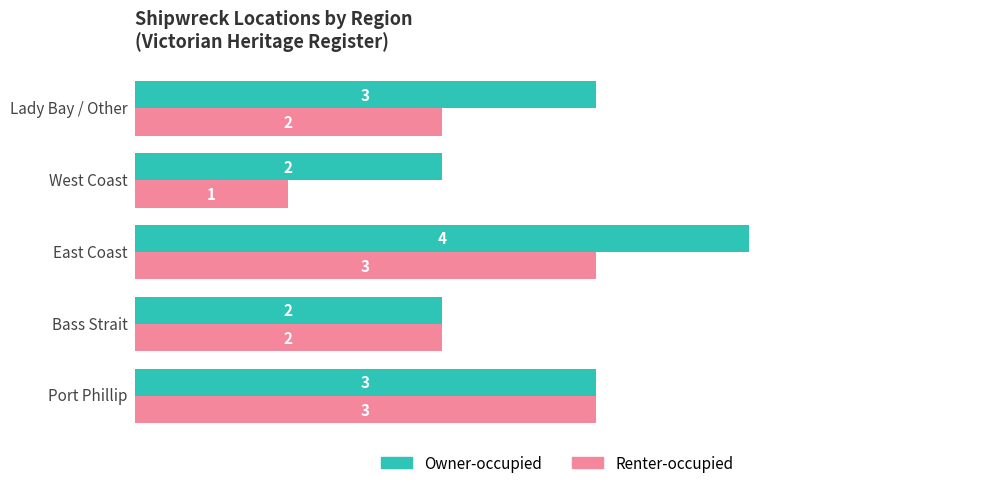

What is the sum of the Renter-occupied values at Port Phillip and West Coast?

4